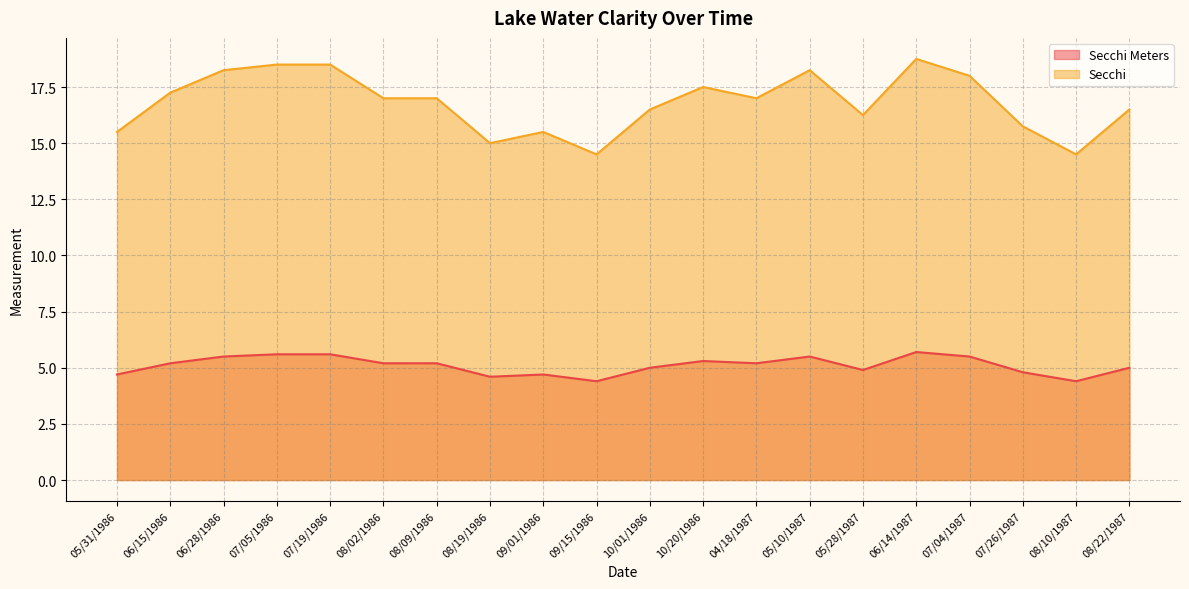

At which category does Secchi Meters reach its first local valley?

08/19/1986